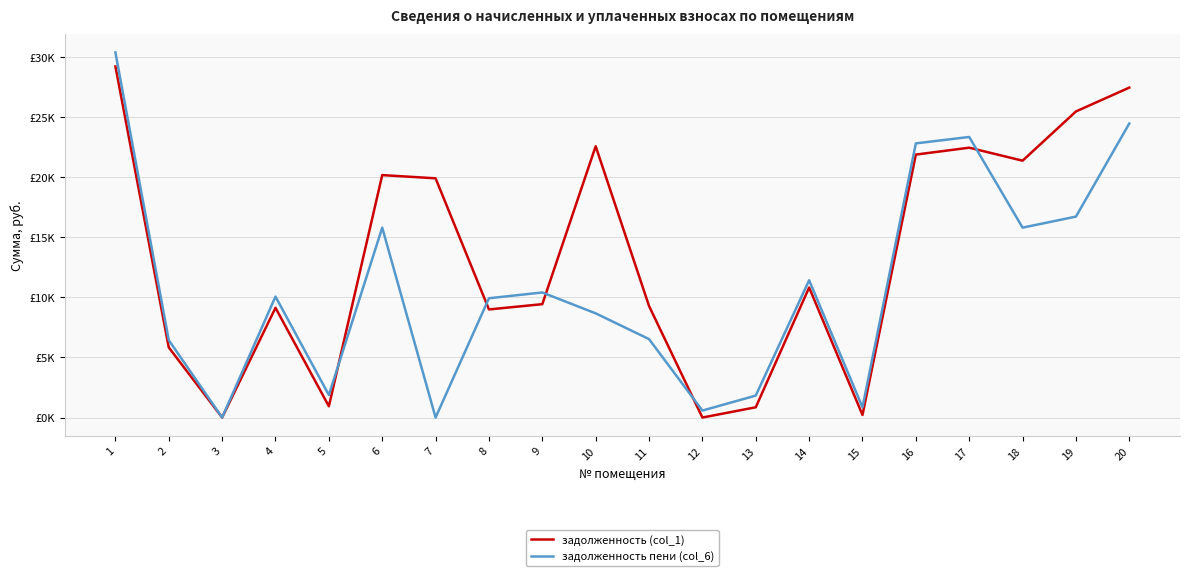

Does the chart display data point markers on the line(s)?

No